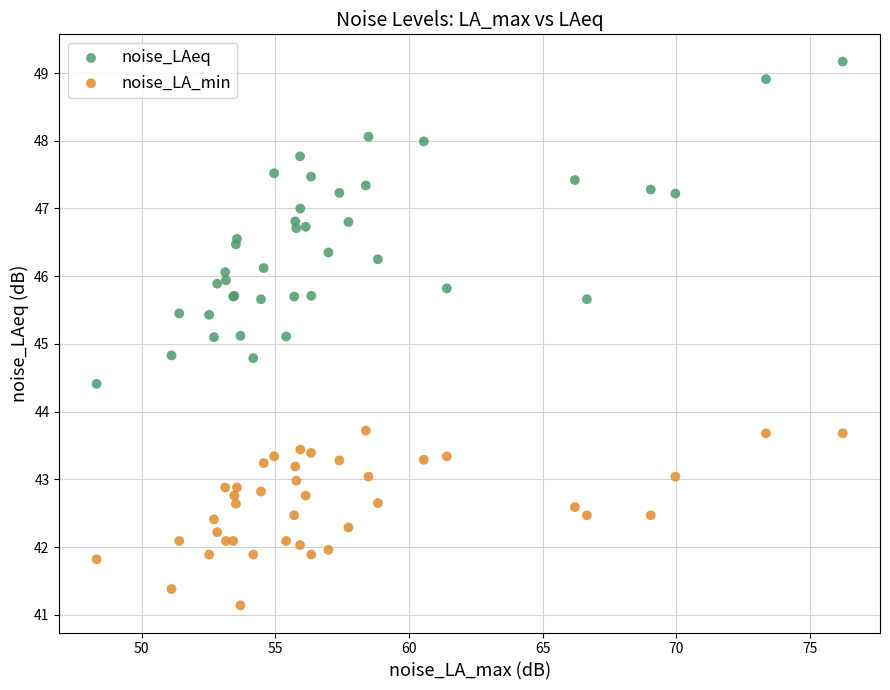

Which series has the largest Y range (max minus min)?

noise_LAeq